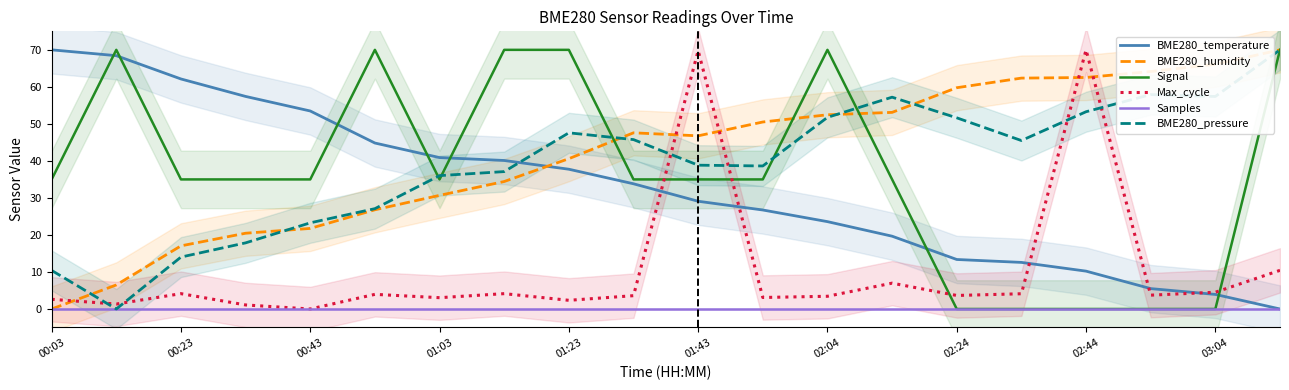

True or false: BME280_humidity and Max_cycle cross at least once.

True